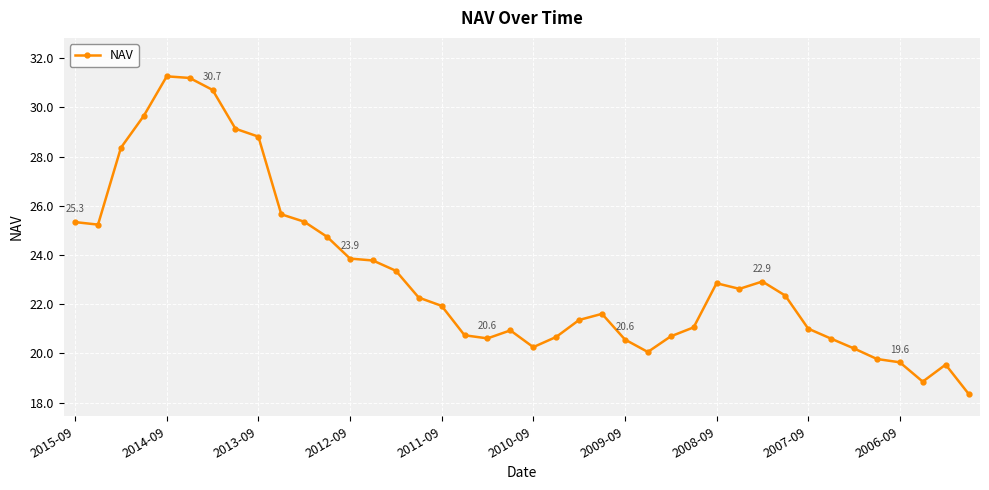

How many series are shown in this chart?

1